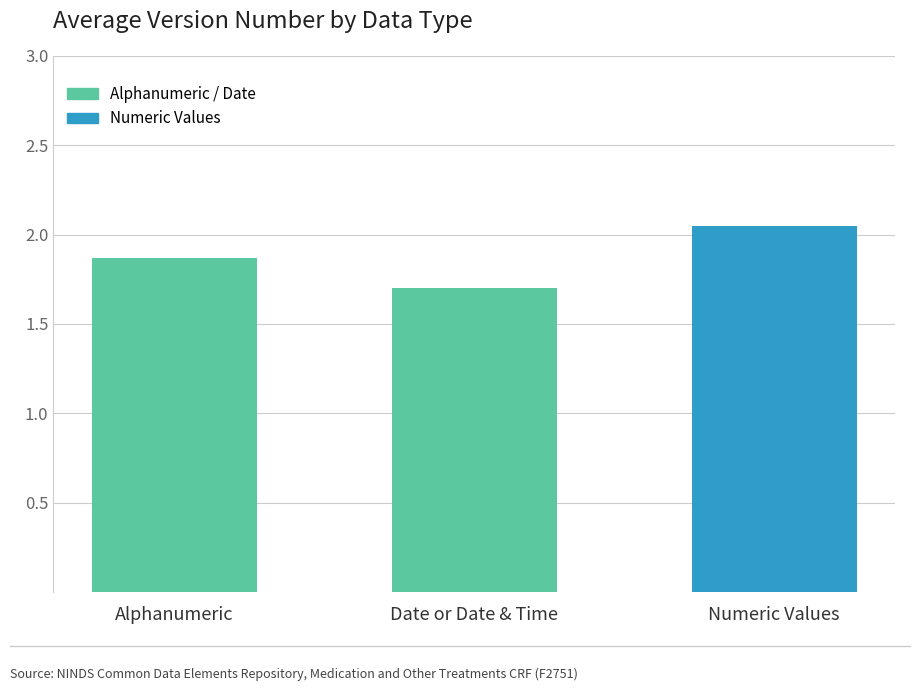

Which category has the lowest value across all series?

Date or Date & Time